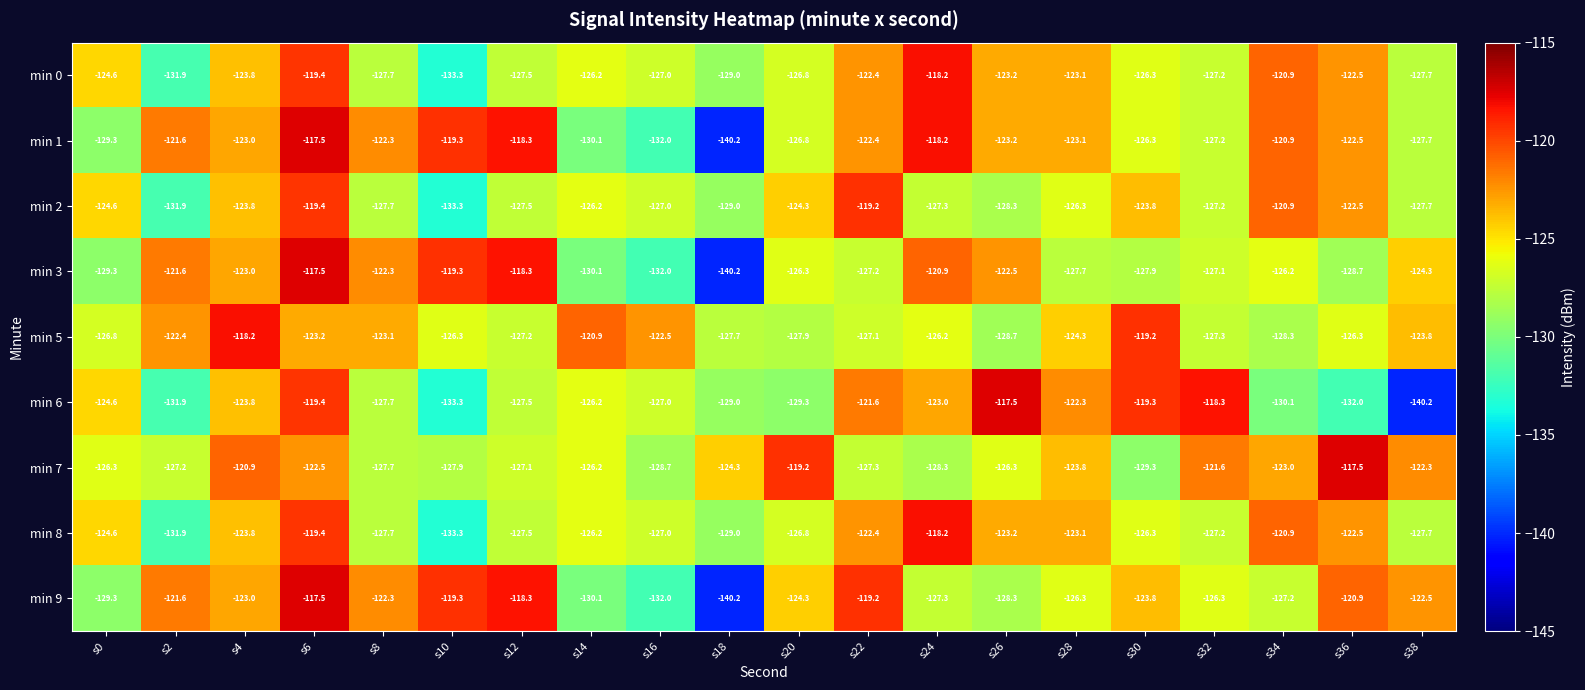

At how many categories does at least one series exceed -120?

11